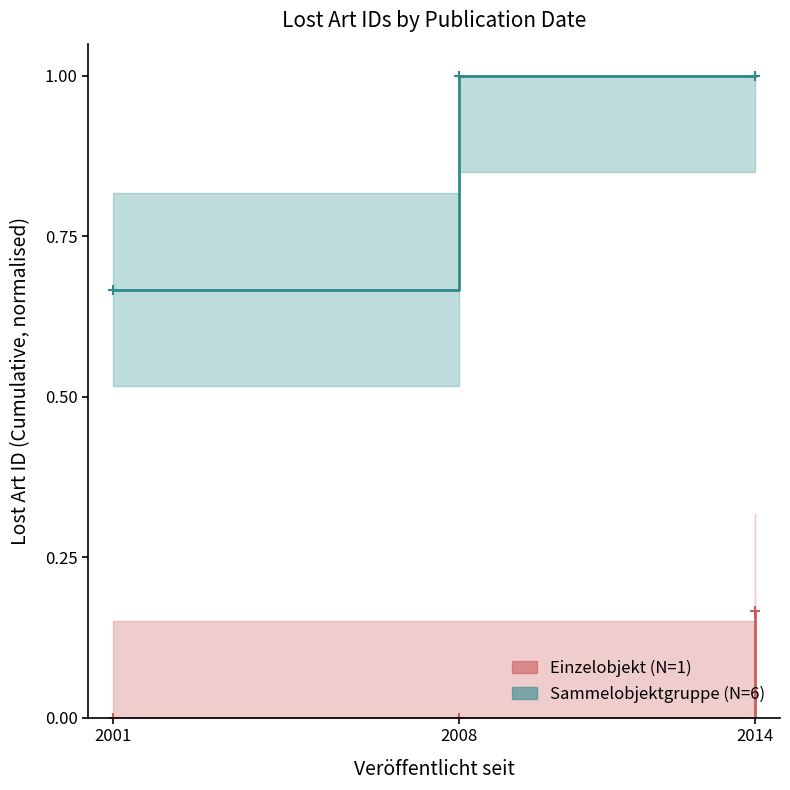

Where is Einzelobjekt nearest to the value 0?

2001